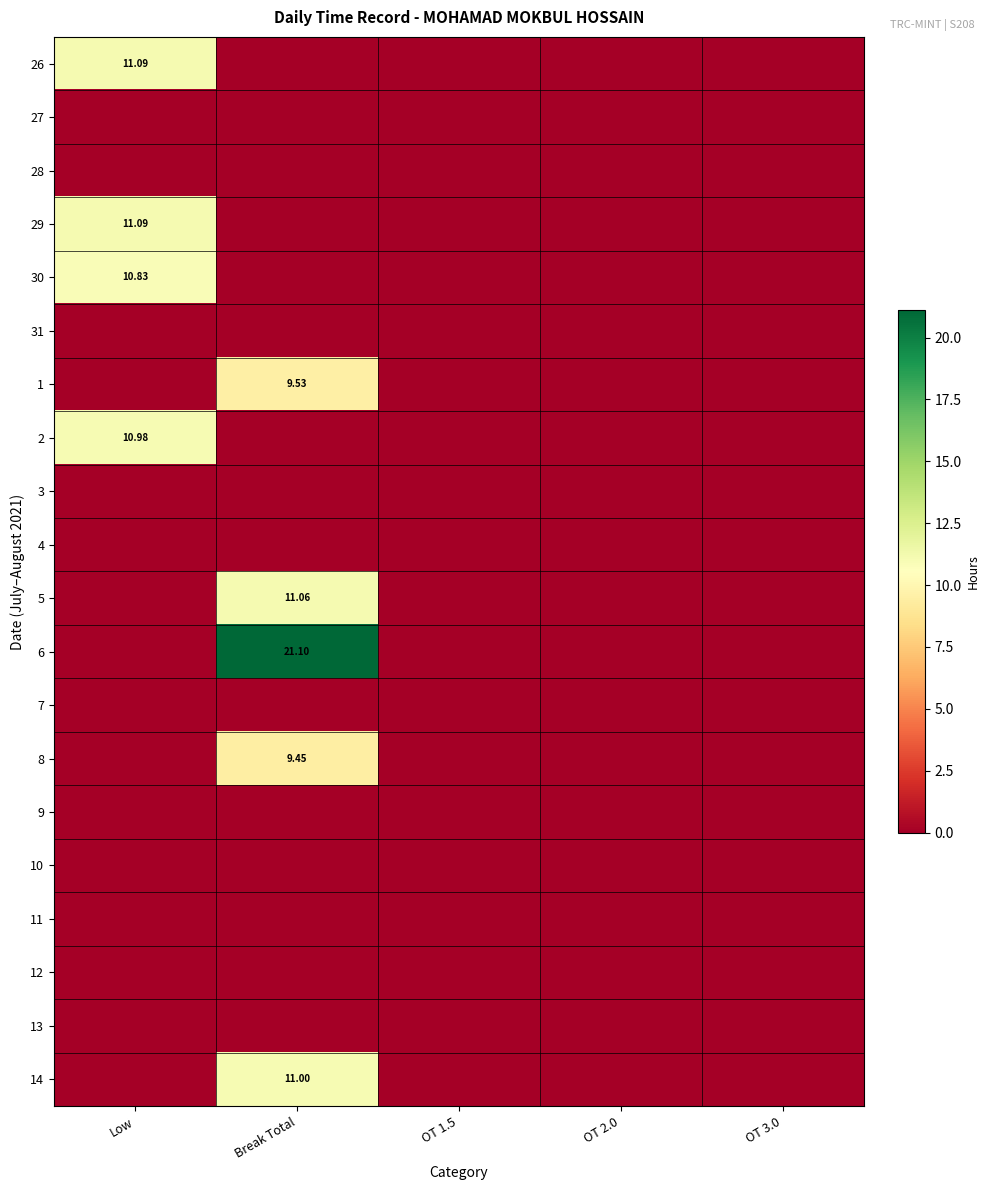

At which category does the chart reach its minimum across all series?

Break Total